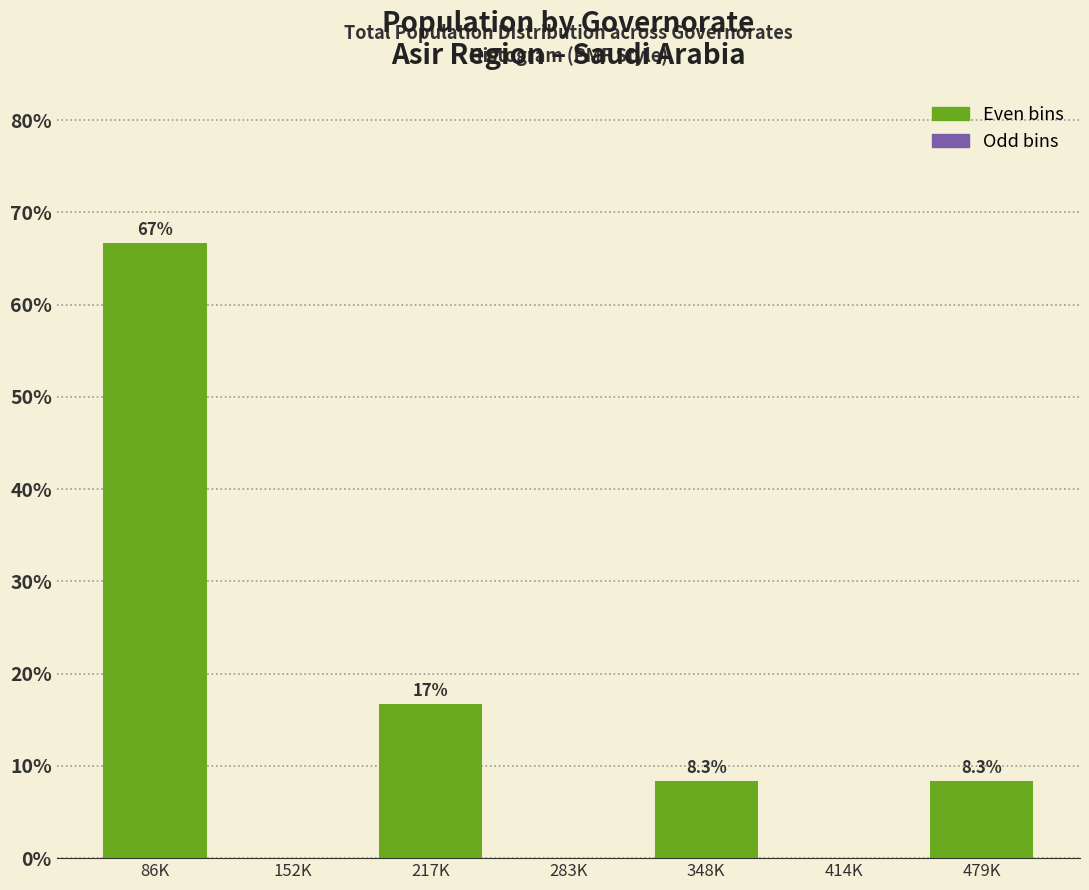

Are the bars horizontal?

No